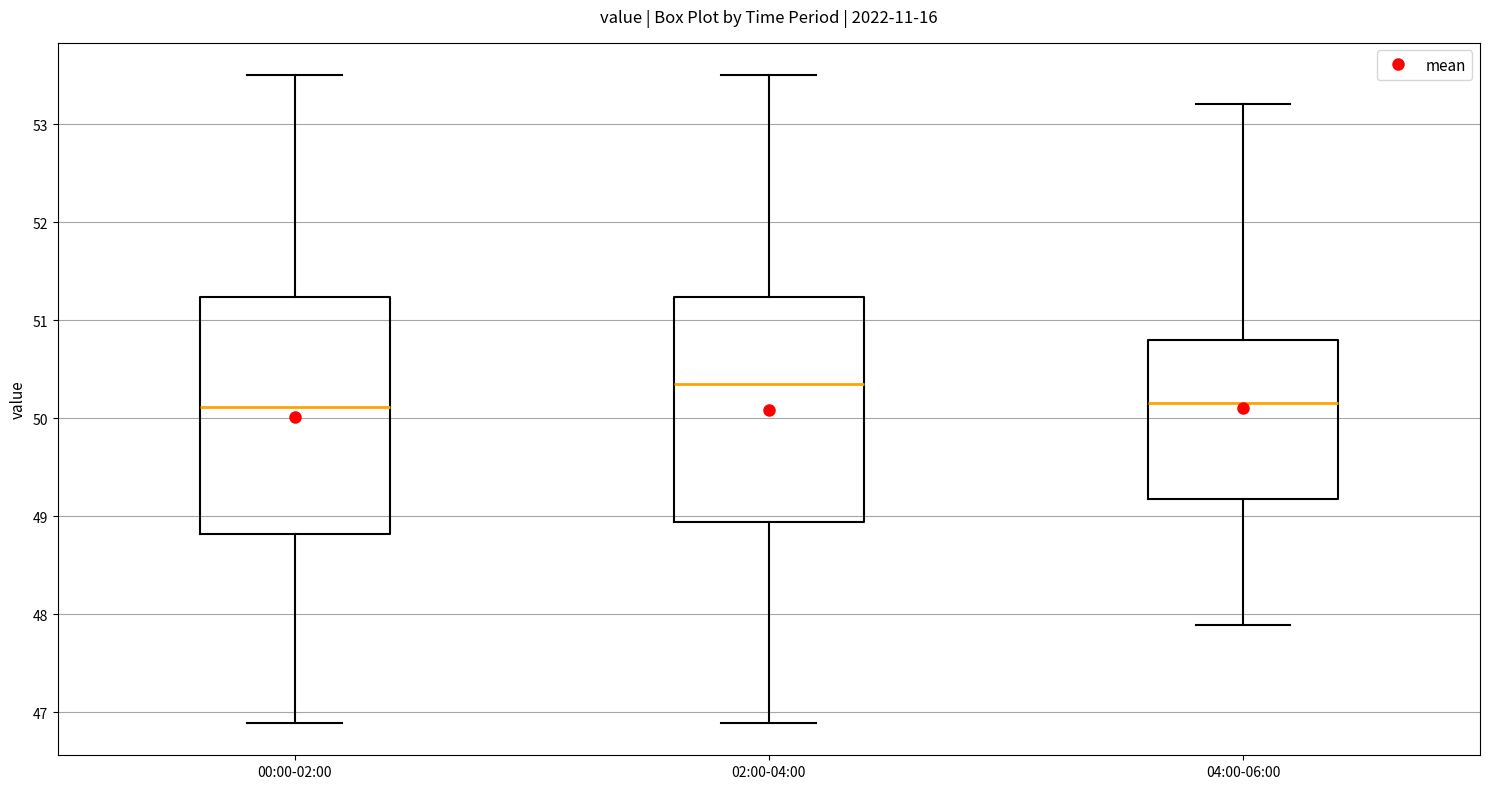

Reading left to right, transcribe this box plot: for each box, give where its median line is, the range the box spans, and where its two whiskers end, as read against the y-axis. The values are not printed on the chart, so give them approximately, as read against the axis.

00:00-02:00: median 50.1, box 48.8 to 51.2, whiskers 46.9 to 53.5
02:00-04:00: median 50.4, box 48.9 to 51.2, whiskers 46.9 to 53.5
04:00-06:00: median 50.2, box 49.2 to 50.8, whiskers 47.9 to 53.2